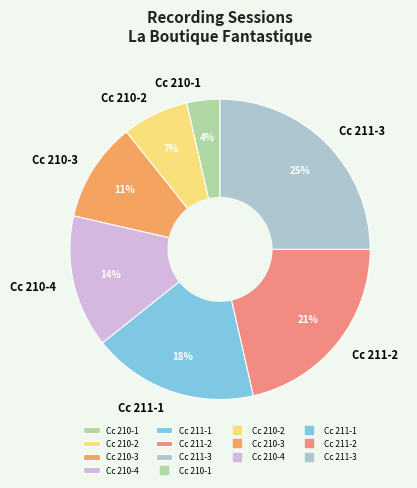

Count the number of slices in the pie.

7